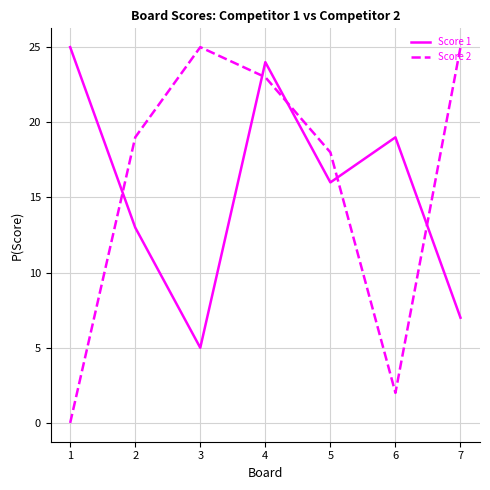

What is the sum of all Score 2 values?

112